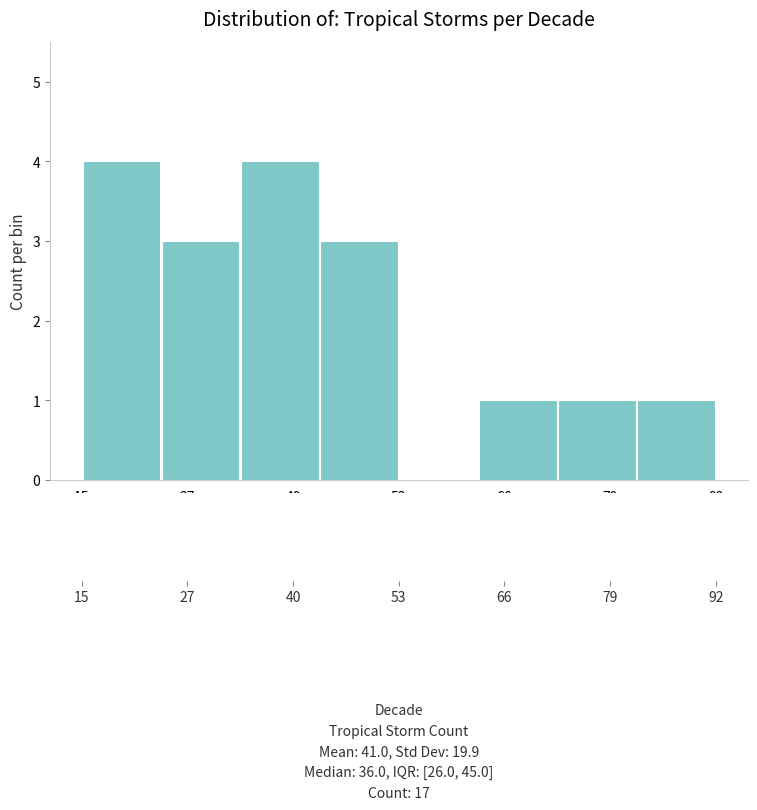

How tall is the bar that spans 24 to 34 on the x-axis? Neither the bar edges nor the heights are printed on the chart, so give them approximately, as read against the axes.

3